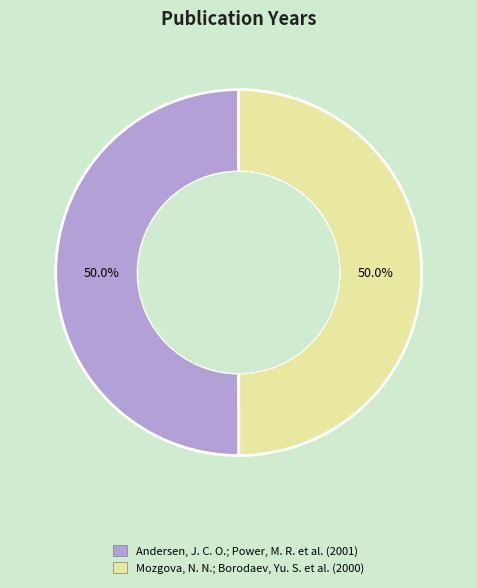

What is the ratio of the value at Andersen, J. C. O.; Power, M. R. et al. to the value at Mozgova, N. N.; Borodaev, Yu. S. et al.?

1.0